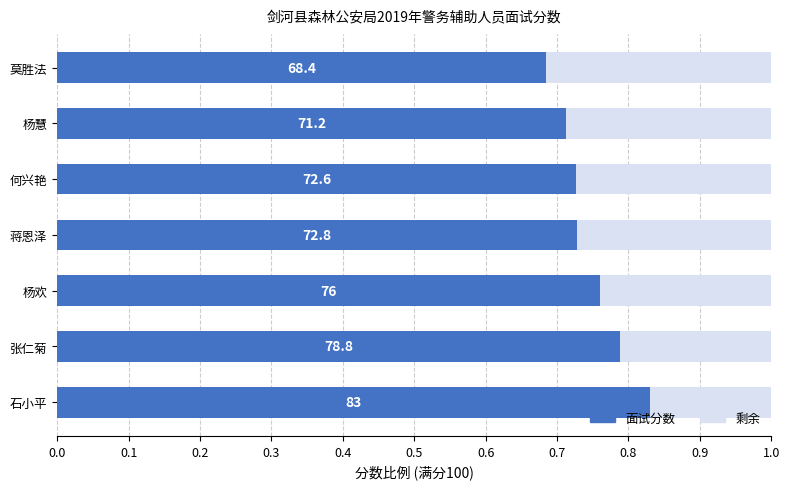

Does the chart contain any negative values?

No